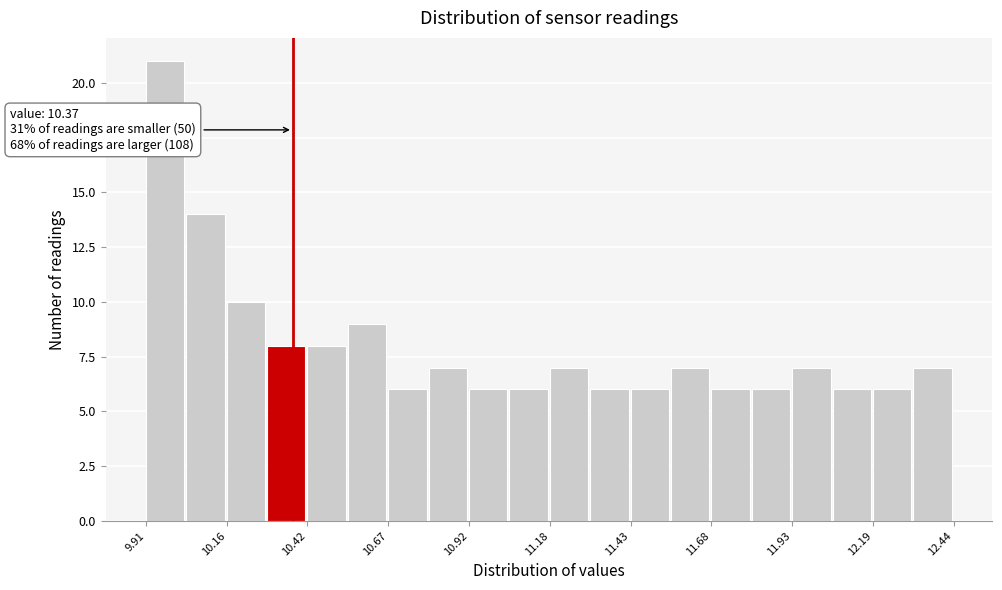

Read against the x-axis, roughly where is the centre of the tallest bar?

9.95